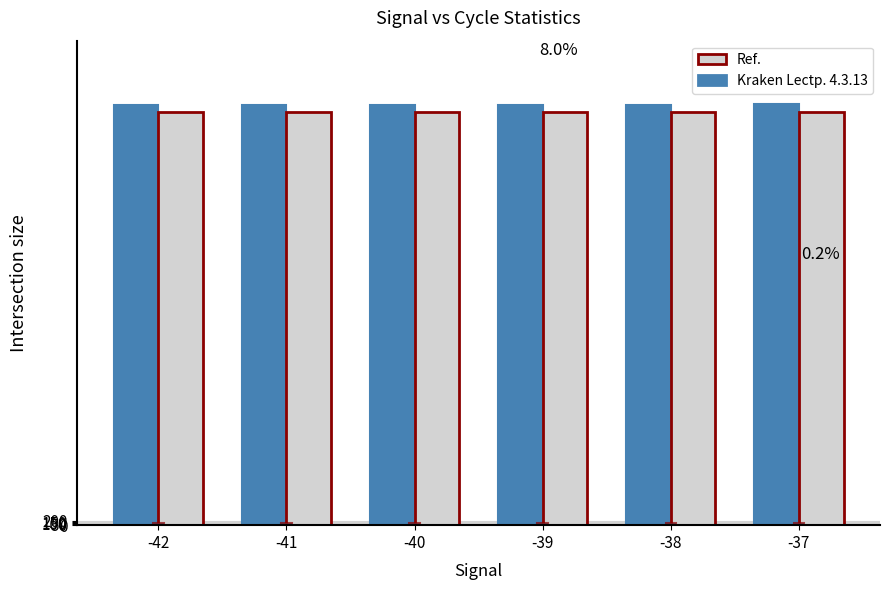

True or false: Max_cycle has a value of 19931 at -38.

True